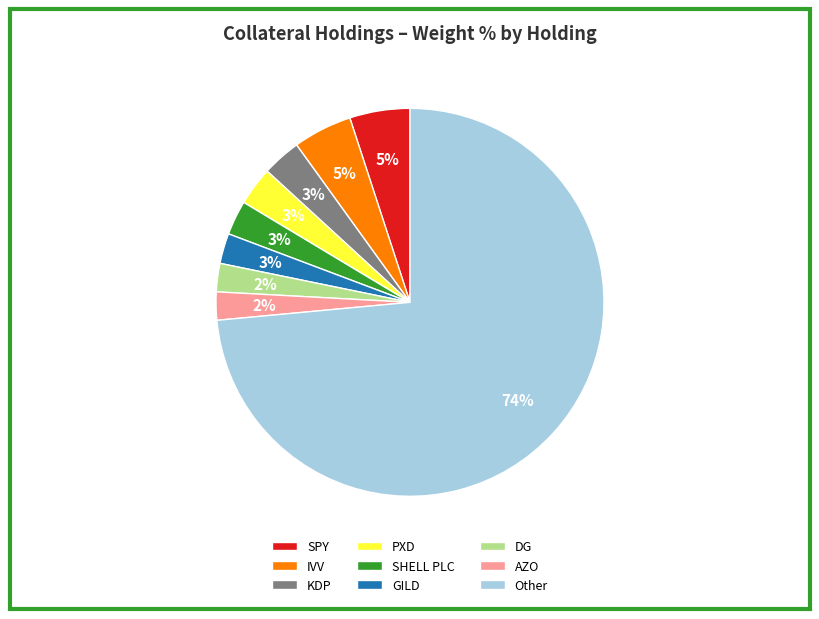

Do Other and AZO together represent more than half of the pie?

Yes